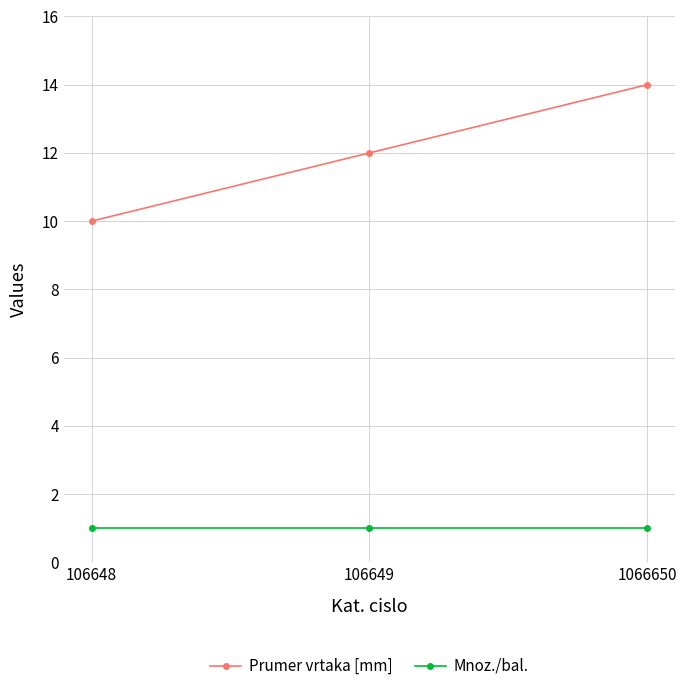

How many lines are shown in the chart?

2